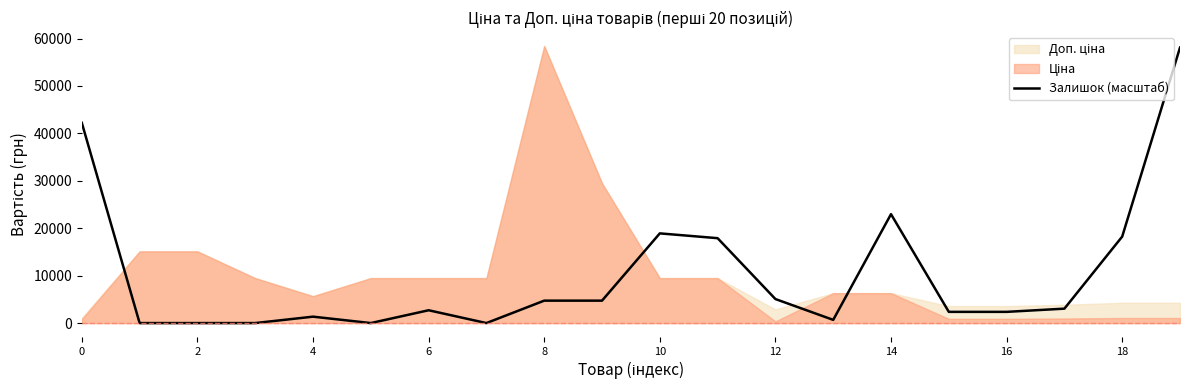

The value of Залишок (масштаб) at 18 is 7762.5. True or false?

False